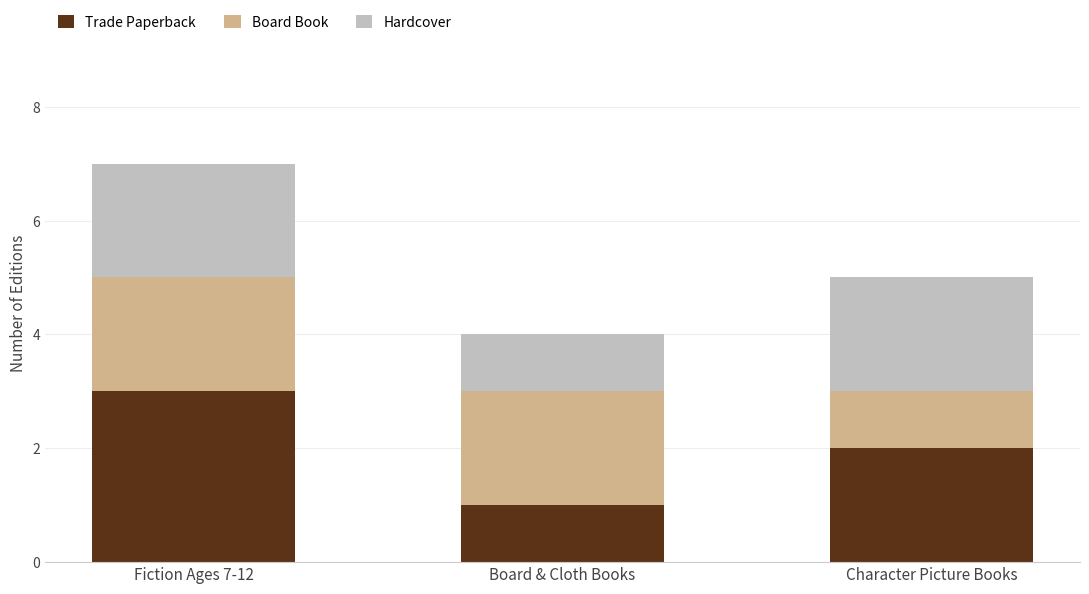

Reading left to right, what are the values for Trade Paperback?

Fiction Ages 7-12=3	Board & Cloth Books=1	Character Picture Books=2